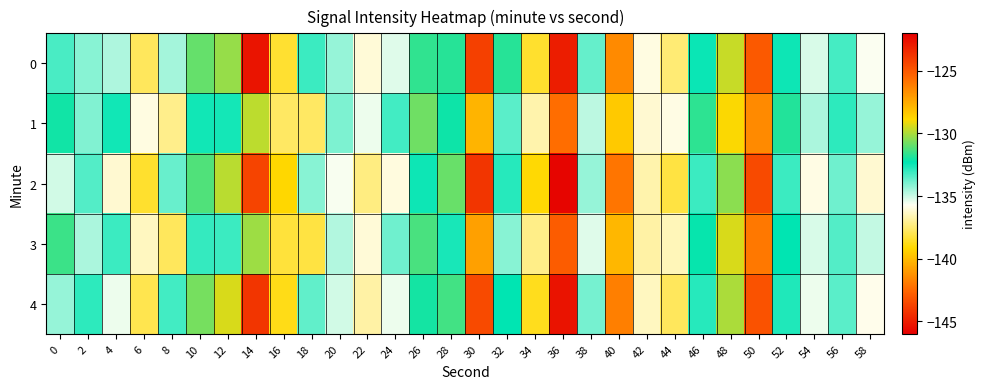

Reading left to right, list all the values displayed in this chart.

0: 0=-133.3	2=-134.1	4=-134.6	6=-137.8	8=-134.5	10=-130.9	12=-130.3	14=-122.7	16=-138.4	18=-133.1	20=-134.3	22=-136.1	24=-135.3	26=-131.6	28=-131.8	30=-143.8	32=-131.8	34=-138.5	36=-145.0	38=-133.7	40=-141.5	42=-135.9	44=-137.5	46=-132.4	48=-129.6	50=-143.0	52=-132.5	54=-135.2	56=-133.2	58=-135.7
1: 0=-132.1	2=-134.0	4=-132.5	6=-135.9	8=-137.2	10=-132.5	12=-132.6	14=-129.8	16=-137.7	18=-137.7	20=-134.0	22=-135.5	24=-133.2	26=-130.8	28=-132.1	30=-140.2	32=-133.5	34=-136.7	36=-142.3	38=-134.8	40=-139.6	42=-136.2	44=-135.9	46=-131.7	48=-128.9	50=-141.5	52=-131.8	54=-134.6	56=-132.9	58=-134.3
2: 0=-135.1	2=-133.4	4=-136.2	6=-138.5	8=-133.7	10=-131.2	12=-129.8	14=-124.3	16=-139.2	18=-134.1	20=-135.6	22=-137.3	24=-136.0	26=-132.5	28=-130.9	30=-144.2	32=-132.8	34=-139.1	36=-145.8	38=-134.3	40=-142.1	42=-136.7	44=-138.2	46=-133.1	48=-130.4	50=-143.5	52=-133.1	54=-135.9	56=-133.8	58=-136.2
3: 0=-131.5	2=-134.6	4=-133.1	6=-136.4	8=-137.8	10=-133.0	12=-133.1	14=-130.2	16=-138.3	18=-138.2	20=-134.7	22=-136.1	24=-133.8	26=-131.3	28=-132.6	30=-140.8	32=-134.1	34=-137.2	36=-142.9	38=-135.3	40=-140.1	42=-136.8	44=-136.5	46=-132.2	48=-129.4	50=-142.0	52=-132.3	54=-135.2	56=-133.4	58=-134.9
4: 0=-134.3	2=-132.9	4=-135.5	6=-138.0	8=-133.2	10=-130.7	12=-129.4	14=-123.8	16=-138.8	18=-133.6	20=-135.1	22=-136.8	24=-135.5	26=-132.0	28=-131.4	30=-143.5	32=-132.3	34=-138.7	36=-145.3	38=-133.9	40=-141.8	42=-136.4	44=-137.8	46=-132.8	48=-130.0	50=-143.2	52=-132.7	54=-135.5	56=-133.5	58=-135.8